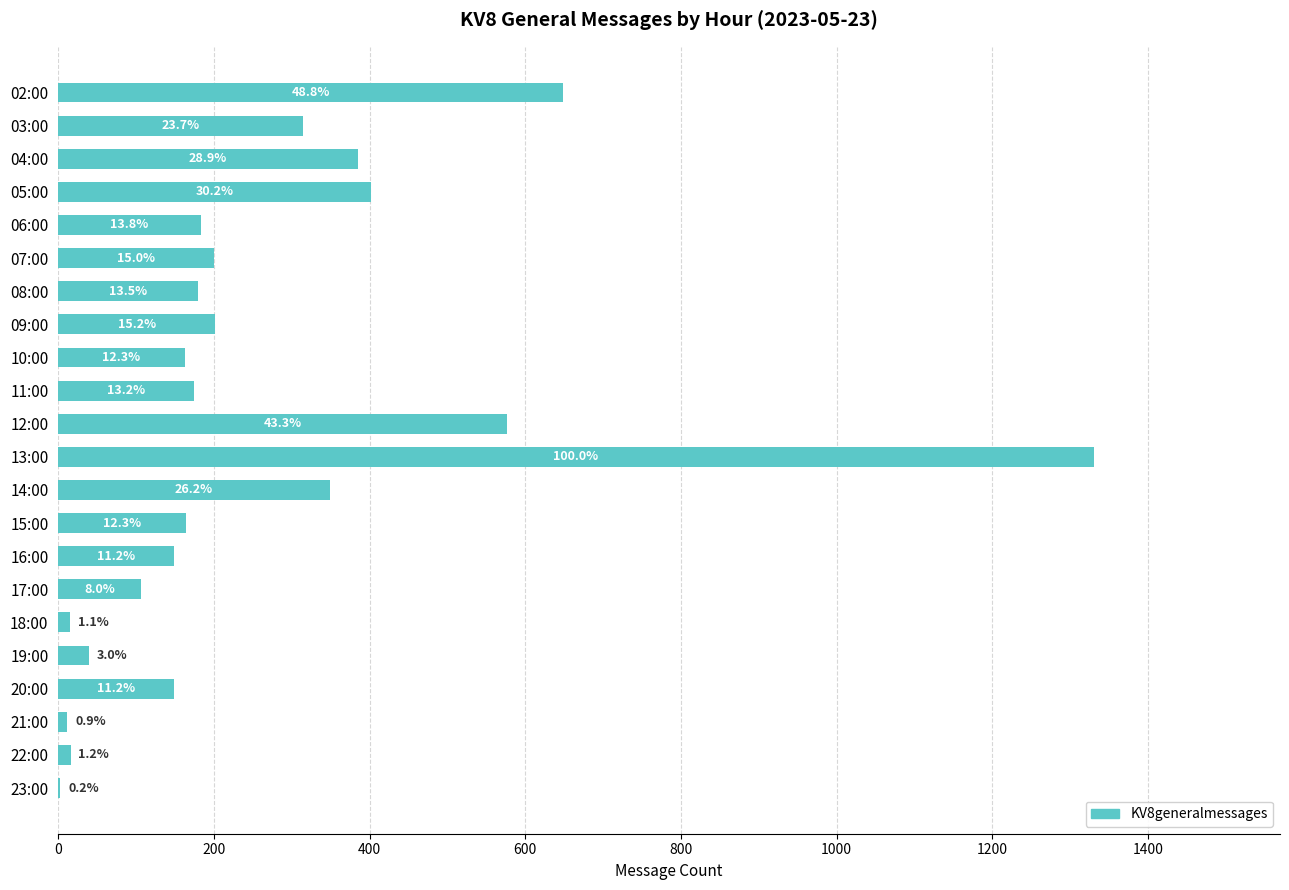

How many categories are shown in the chart?

22